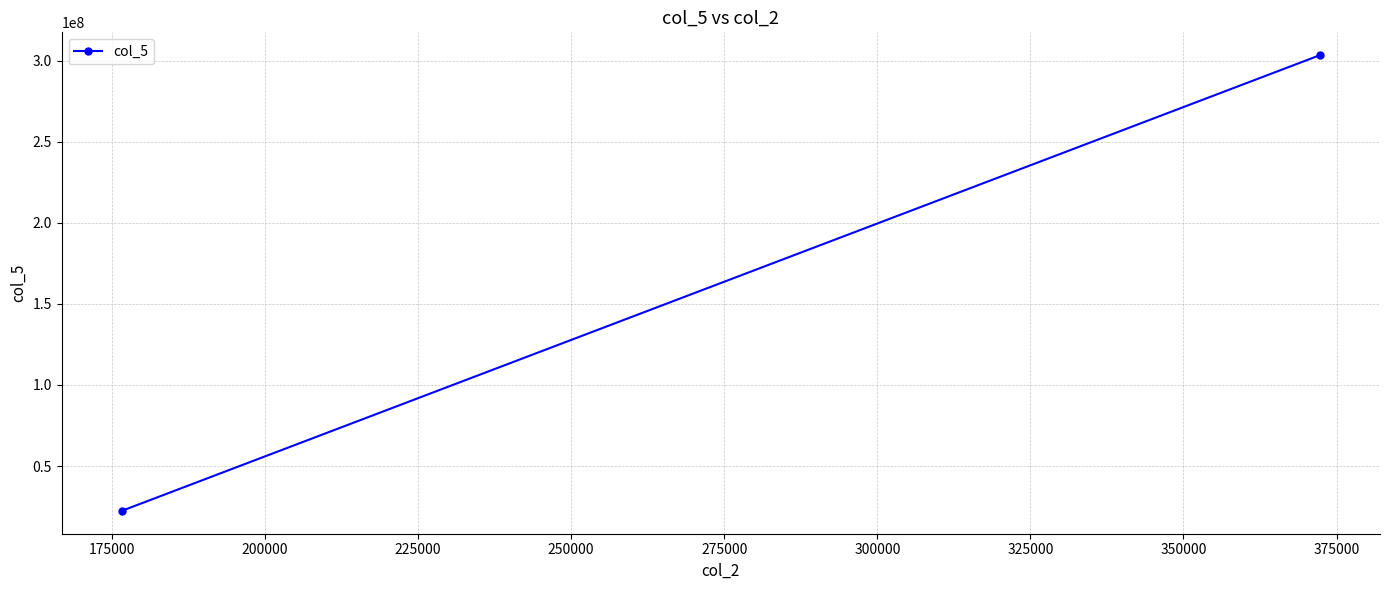

Reading left to right, list all the values displayed in this chart.

22307498	303435376